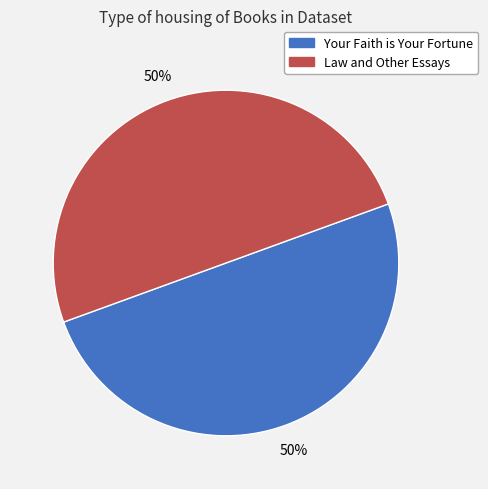

To the nearest percent, what is the combined percentage of Your Faith is Your Fortune and Law and Other Essays?

100%